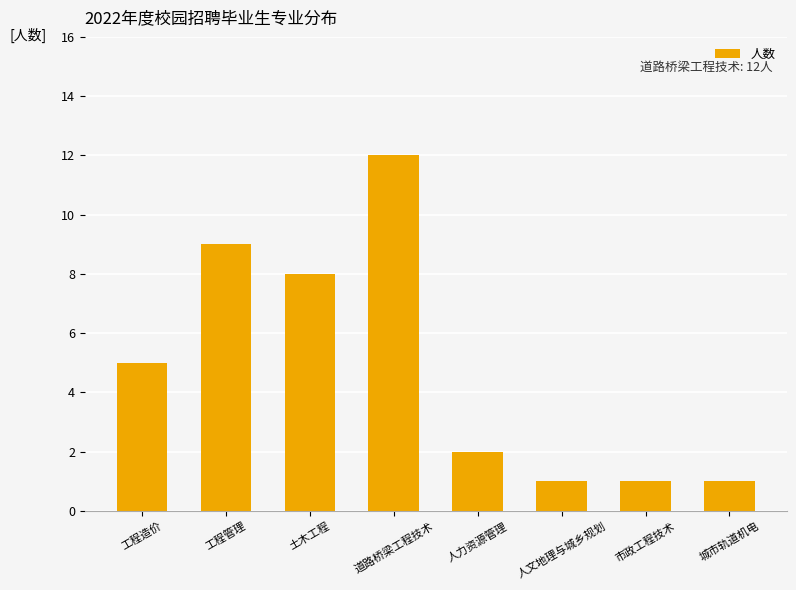

What is the value of the 7th bar from the left?

1